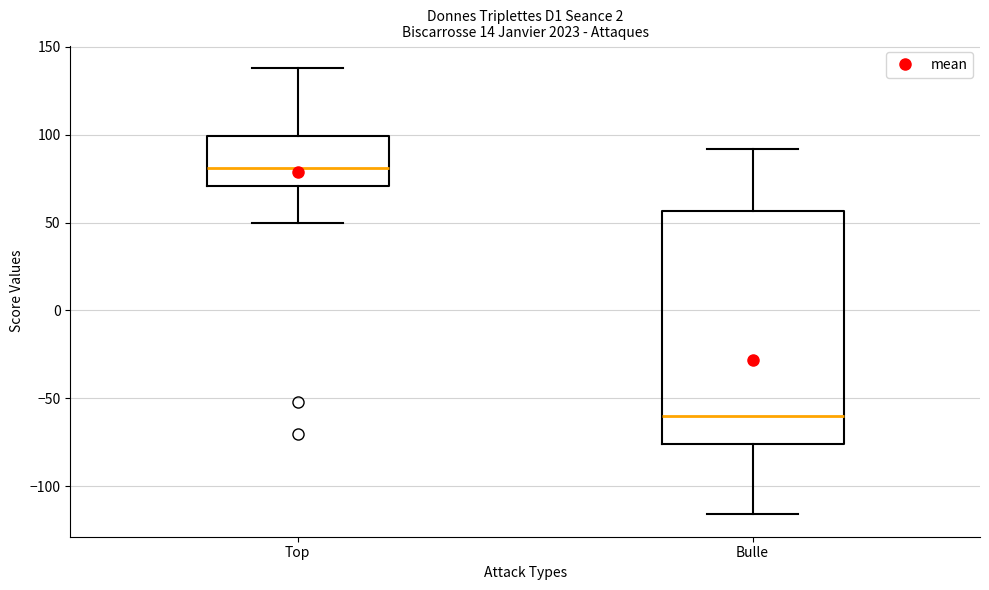

Reading left to right, read every box against the y-axis: the position of its median line, the range the box covers, and the ends of its whiskers. The values are not printed on the chart, so give them approximately, as read against the axis.

Top: median 80, box 70 to 100, whiskers 50 to 140
Bulle: median -60, box -75 to 55, whiskers -115 to 90